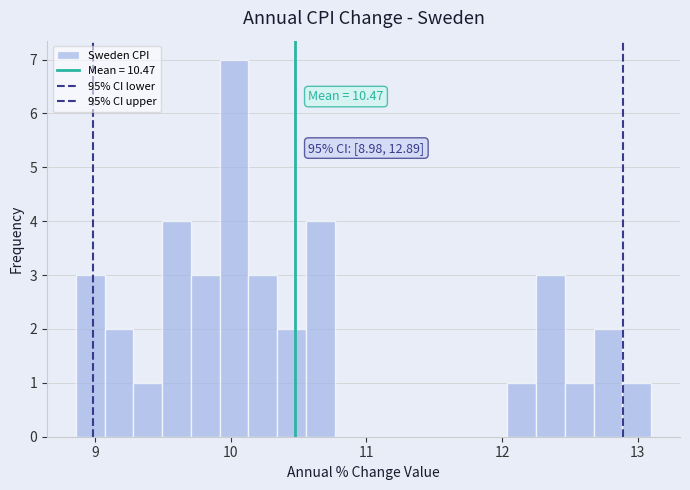

Around what value on the x-axis is the tallest bar? Give the approximate position of its centre, as read against the axis.

10.0